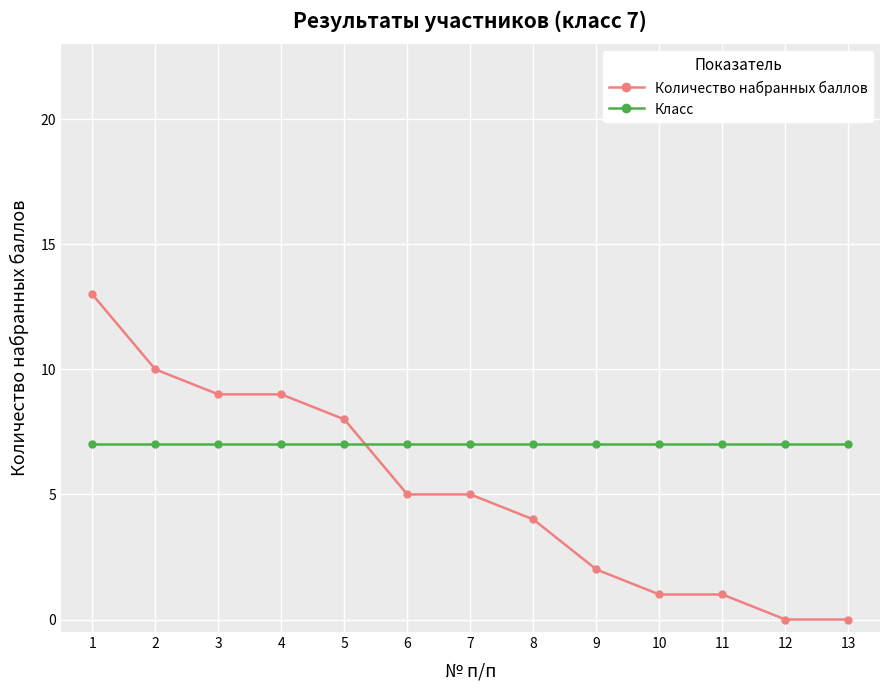

Which series has the largest range (max minus min)?

Количество набранных баллов